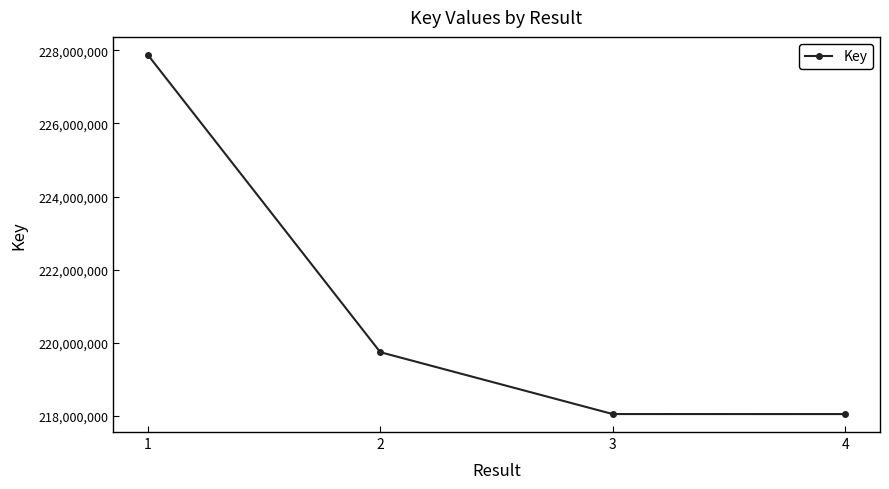

Between 2 and 3, which is larger?

2